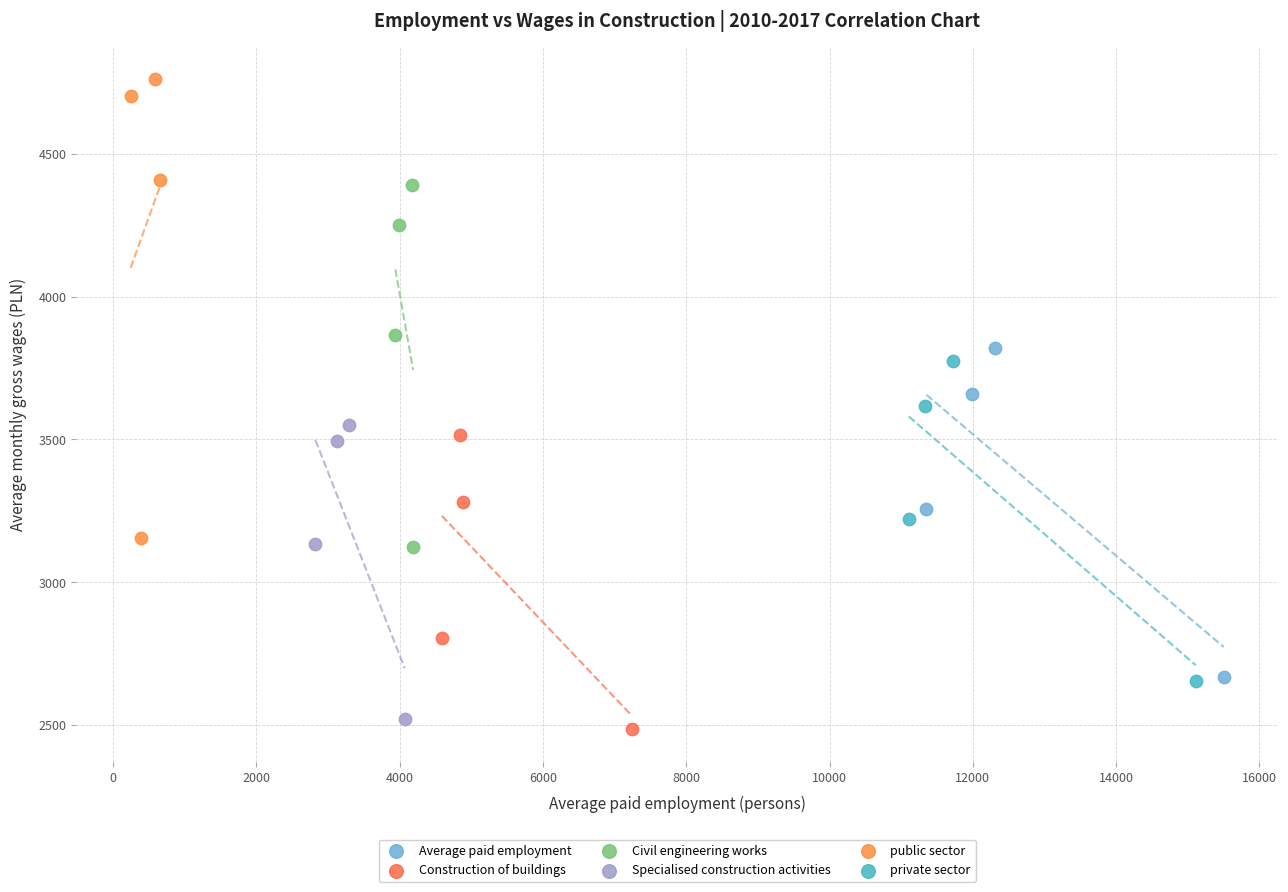

What are all the series names shown in the legend?

Average paid employment, Construction of buildings, Civil engineering works, Specialised construction activities, public sector, private sector